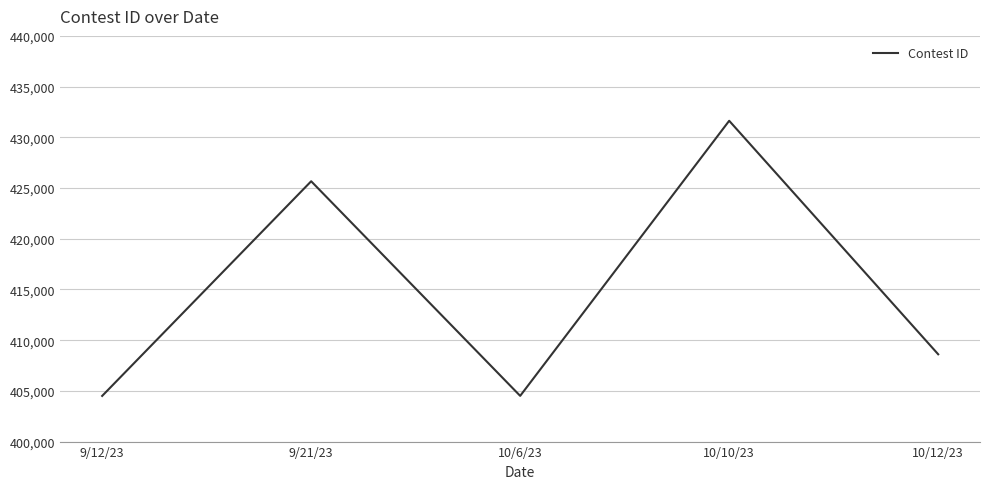

Which category has the highest value across all series?

10/10/23